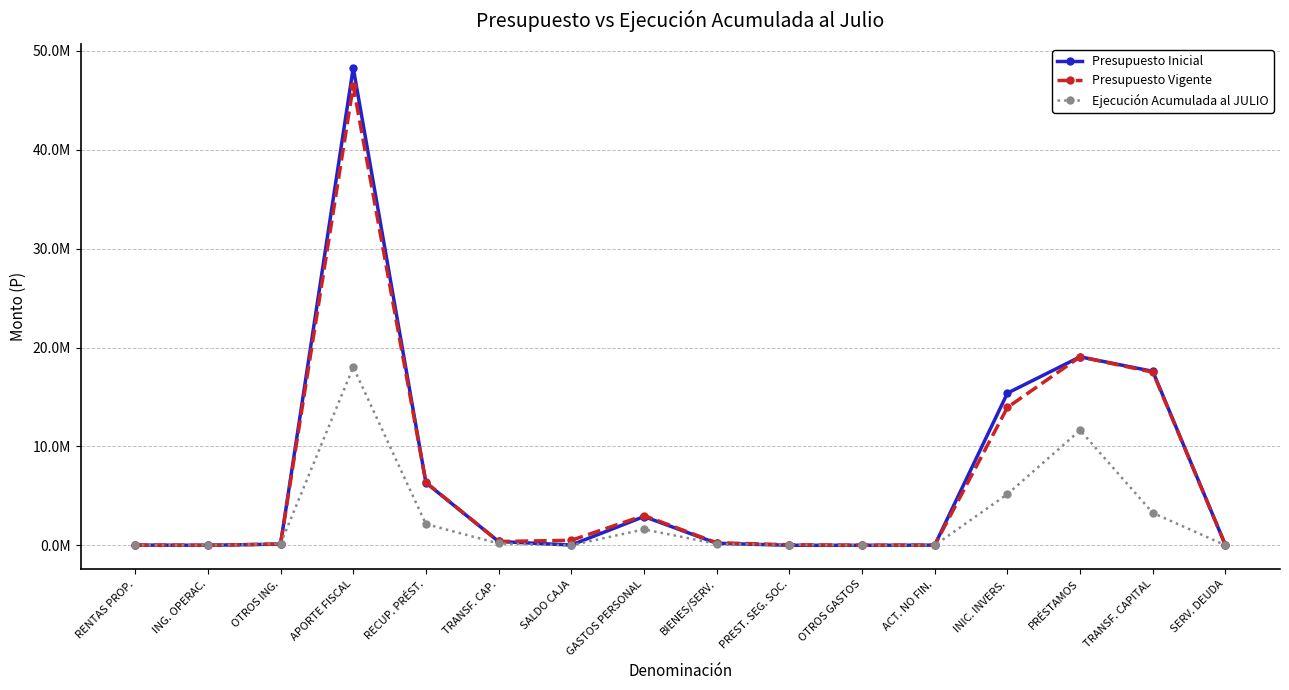

The value of Presupuesto Inicial at SALDO CAJA is 23000. True or false?

True